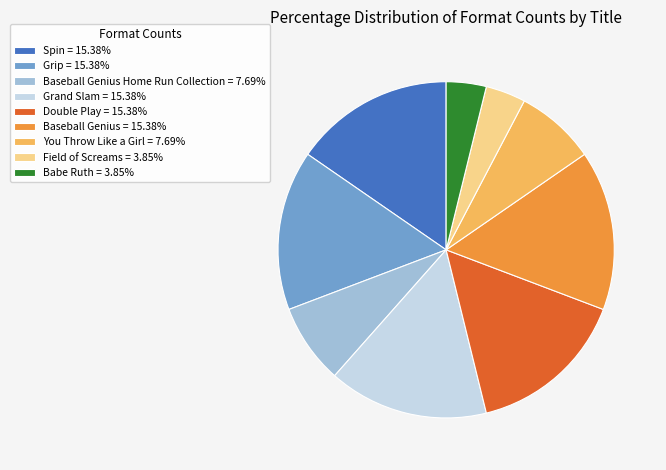

Is Grand Slam = 15.38% the majority of the pie?

No